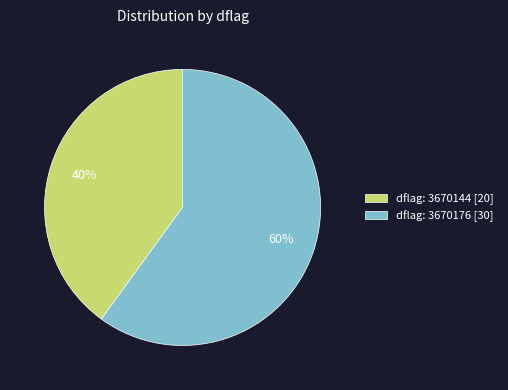

Is the sum of dflag: 3670144 [20] and dflag: 3670176 [30] greater than half?

Yes